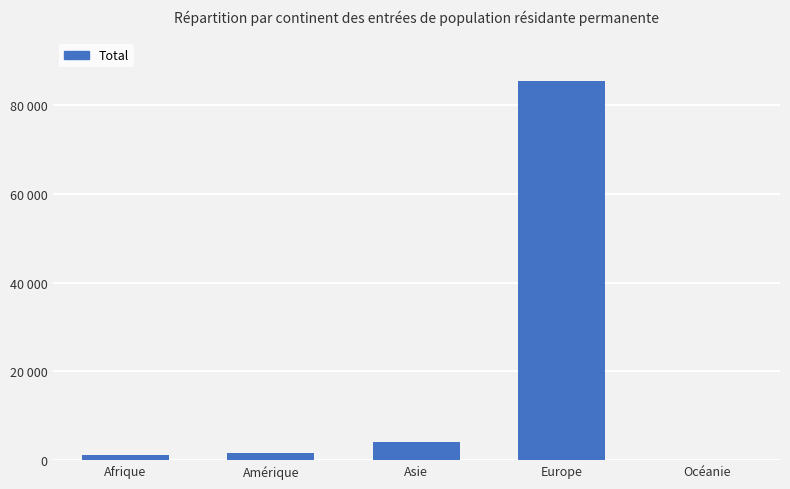

Reading right to left, what are all the values shown in this chart?

Océanie=145	Europe=85287	Asie=4059	Amérique=1616	Afrique=1265